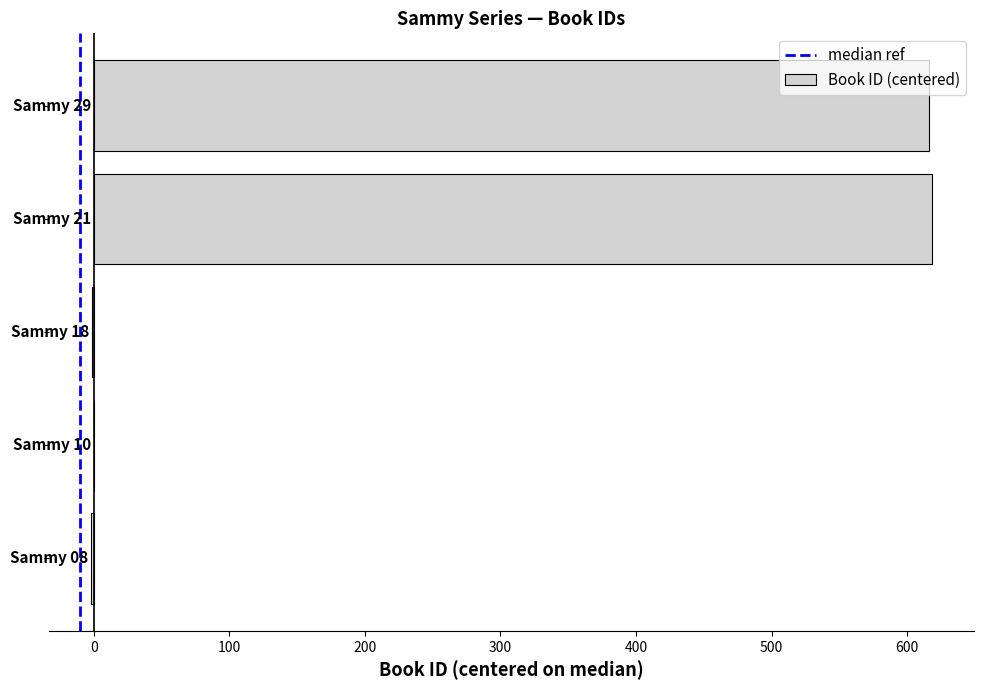

Count the number of data series in this chart.

1